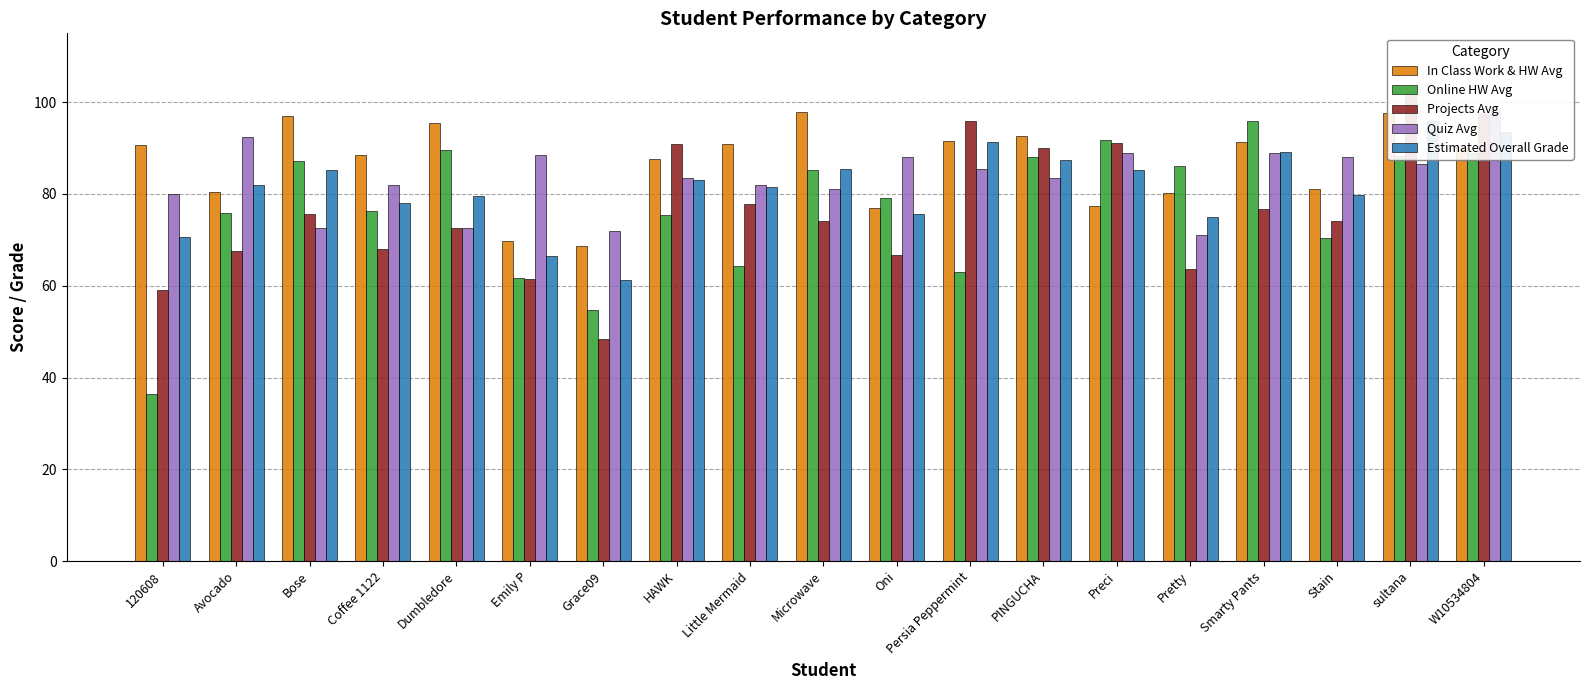

Which series has the largest total across all categories?

In Class Work & HW Avg